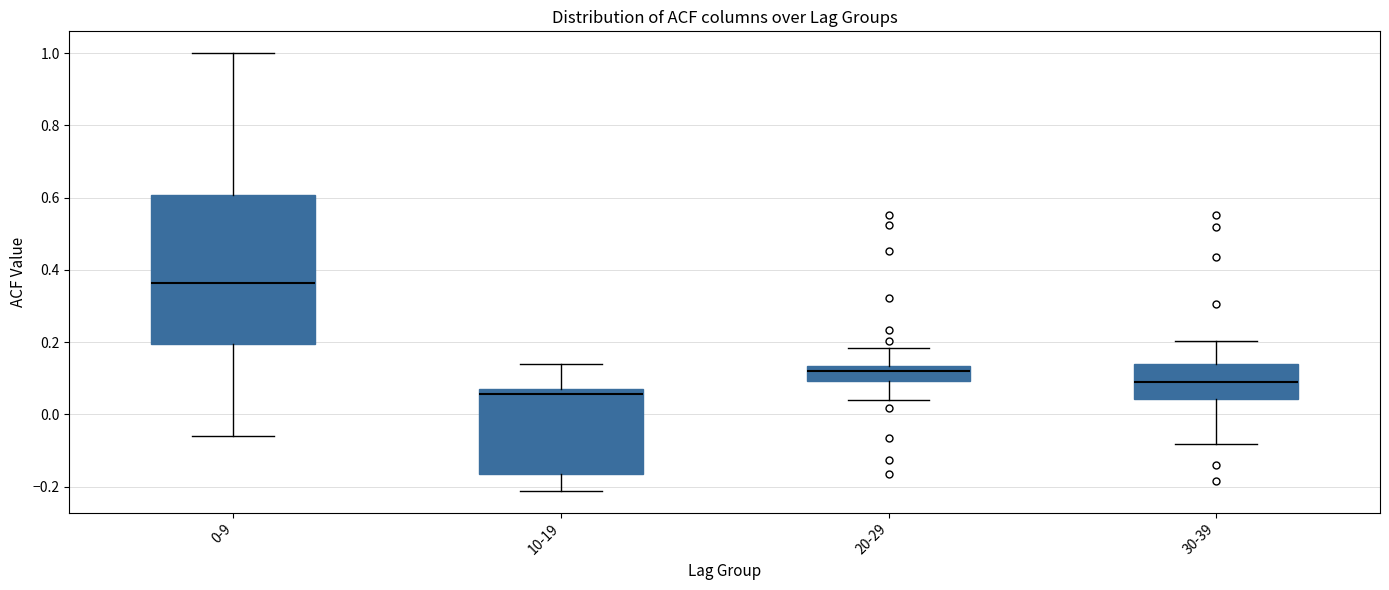

Reading left to right, read every box against the y-axis: the position of its median line, the range the box covers, and the ends of its whiskers. The values are not printed on the chart, so give them approximately, as read against the axis.

0-9: median 0.36, box 0.20 to 0.60, whiskers -0.06 to 1.00
10-19: median 0.06, box -0.16 to 0.08, whiskers -0.22 to 0.14
20-29: median 0.12, box 0.10 to 0.14, whiskers 0.04 to 0.18
30-39: median 0.10, box 0.04 to 0.14, whiskers -0.08 to 0.20